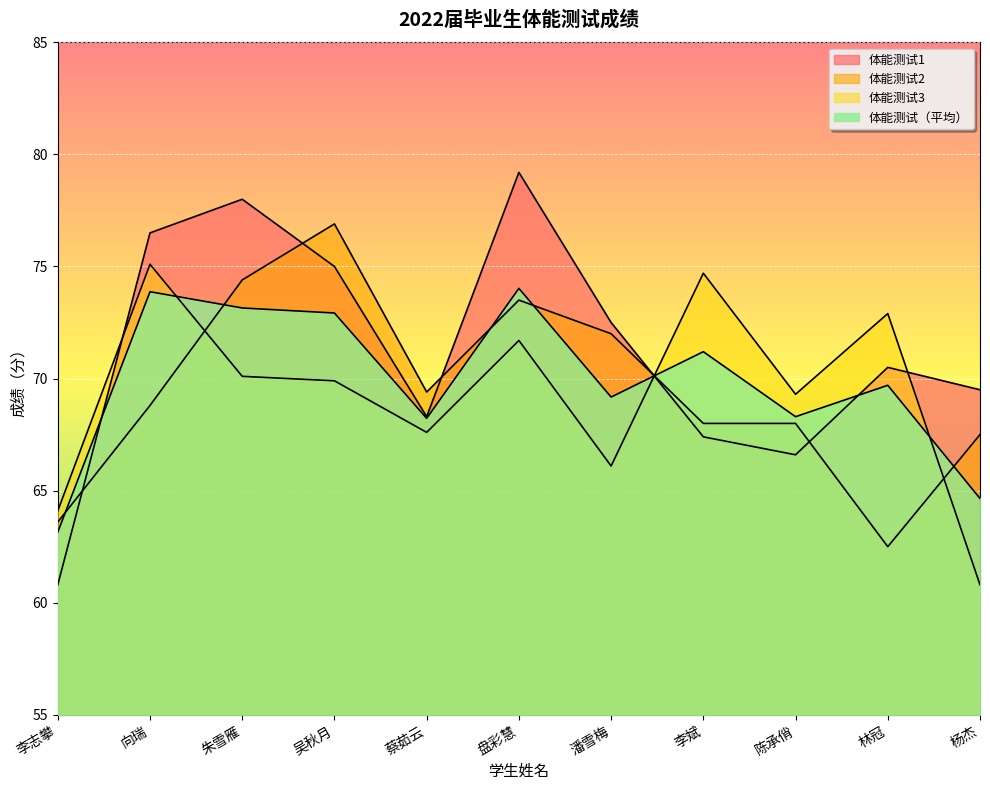

Which series has the largest range (max minus min)?

体能测试1